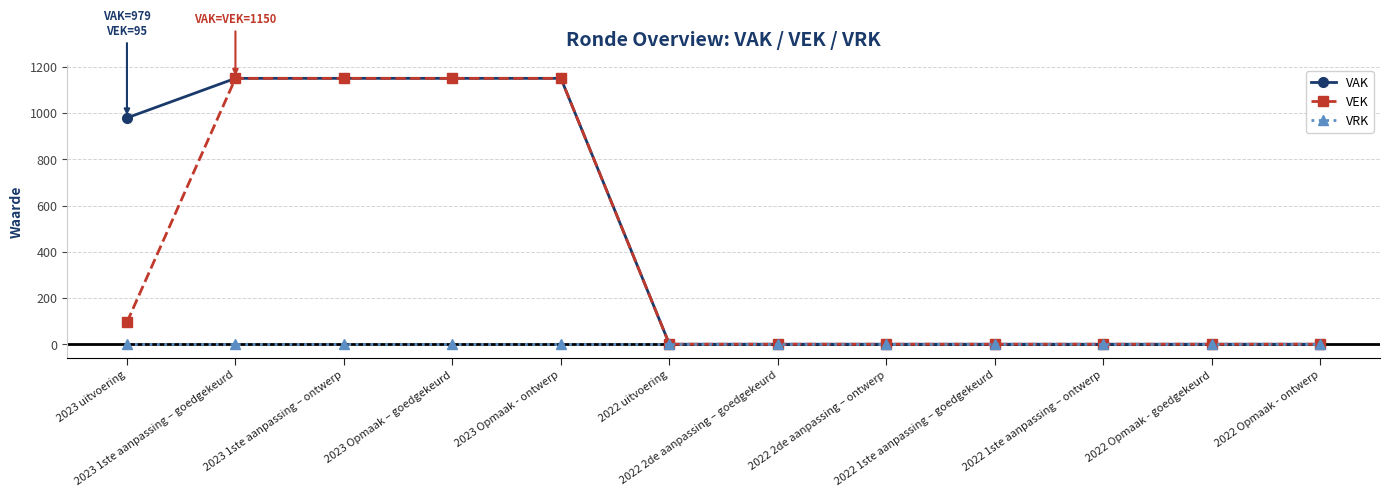

What is the sum of the VAK values at 2023 Opmaak – goedgekeurd and 2022 Opmaak - goedgekeurd?

1150